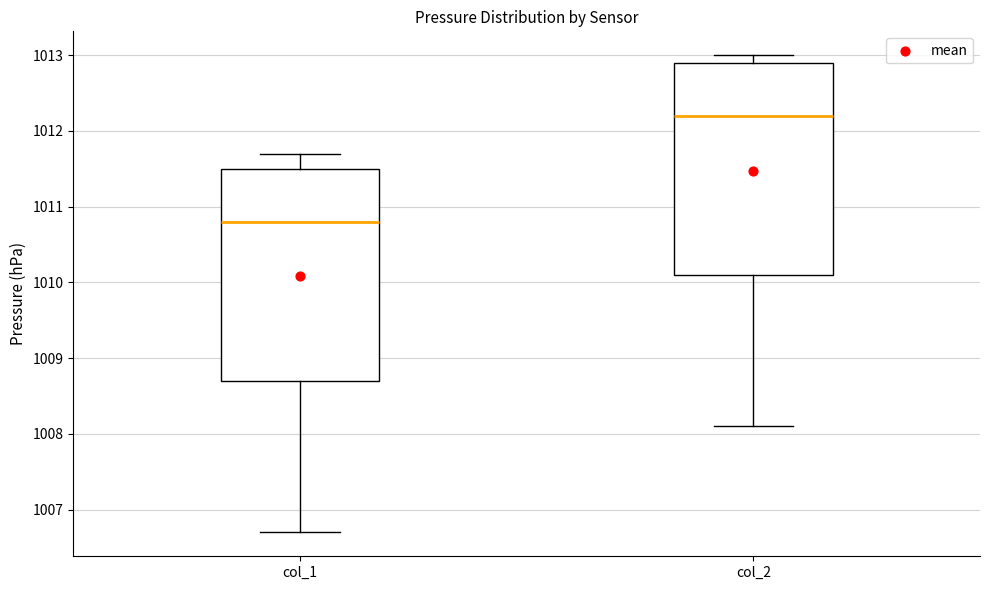

Reading left to right, transcribe this box plot: for each box, give where its median line is, the range the box spans, and where its two whiskers end, as read against the y-axis. The values are not printed on the chart, so give them approximately, as read against the axis.

col_1: median 1010.8, box 1008.7 to 1011.5, whiskers 1006.7 to 1011.7
col_2: median 1012.2, box 1010.1 to 1012.9, whiskers 1008.1 to 1013.0